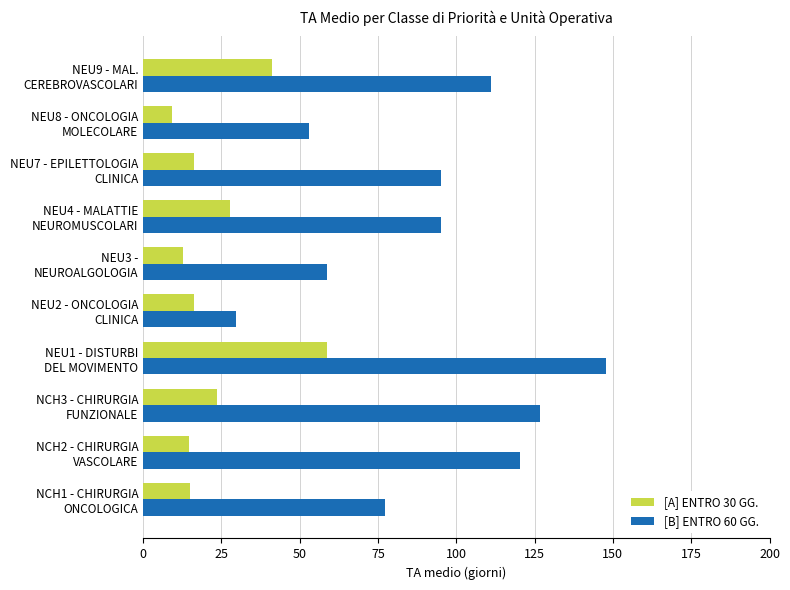

At which category is the sum across all series the highest?

NEU1 - DISTURBI
DEL MOVIMENTO